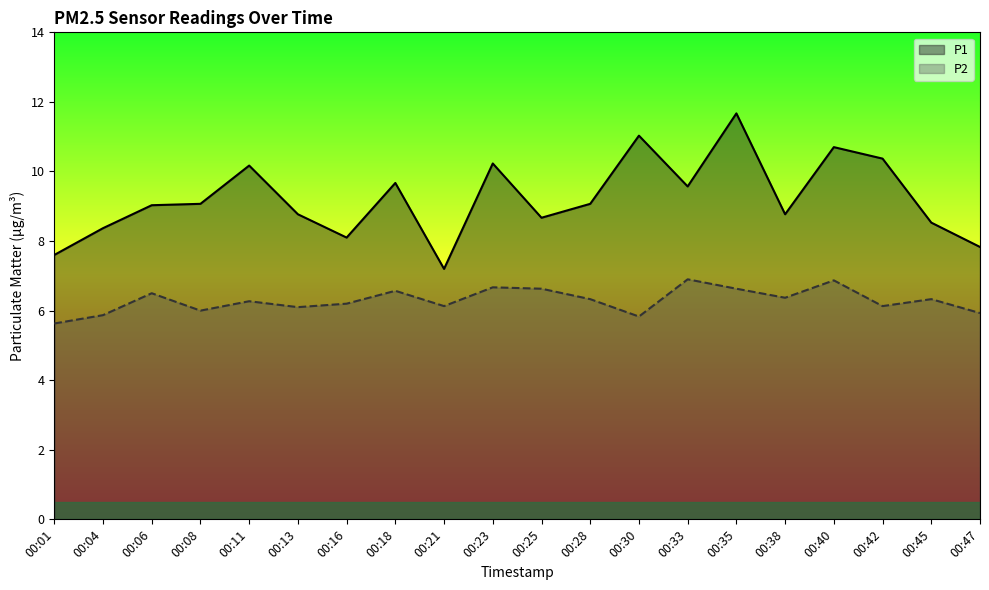

Where is the first local maximum for P1?

00:11